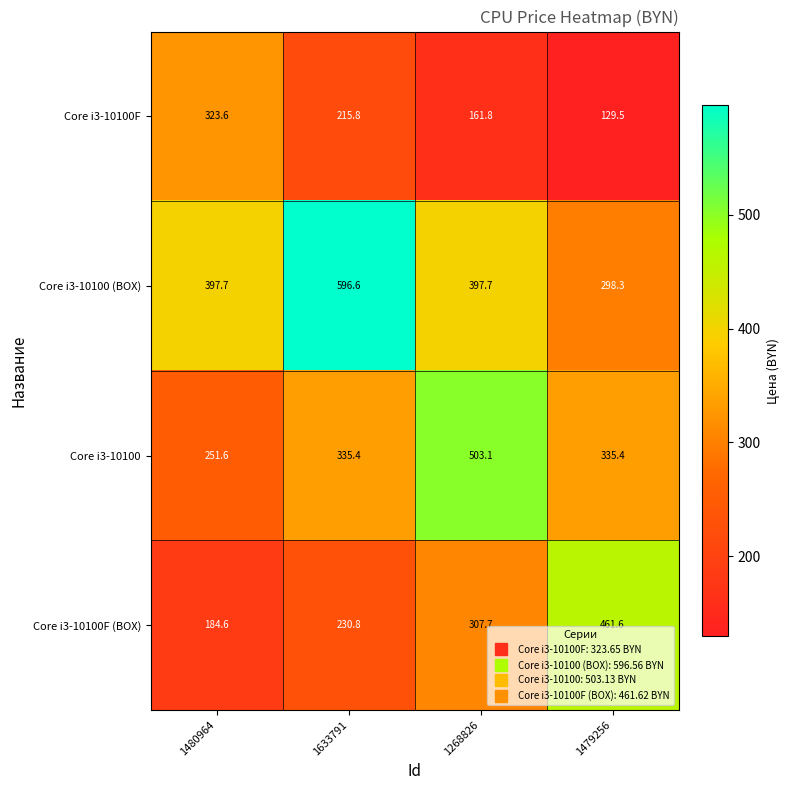

Reading left to right, transcribe all the data shown in this chart.

Core i3-10100F: 1480964=323.6	1633791=215.8	1268826=161.8	1479256=129.5
Core i3-10100 (BOX): 1480964=397.7	1633791=596.6	1268826=397.7	1479256=298.3
Core i3-10100: 1480964=251.6	1633791=335.4	1268826=503.1	1479256=335.4
Core i3-10100F (BOX): 1480964=184.6	1633791=230.8	1268826=307.7	1479256=461.6